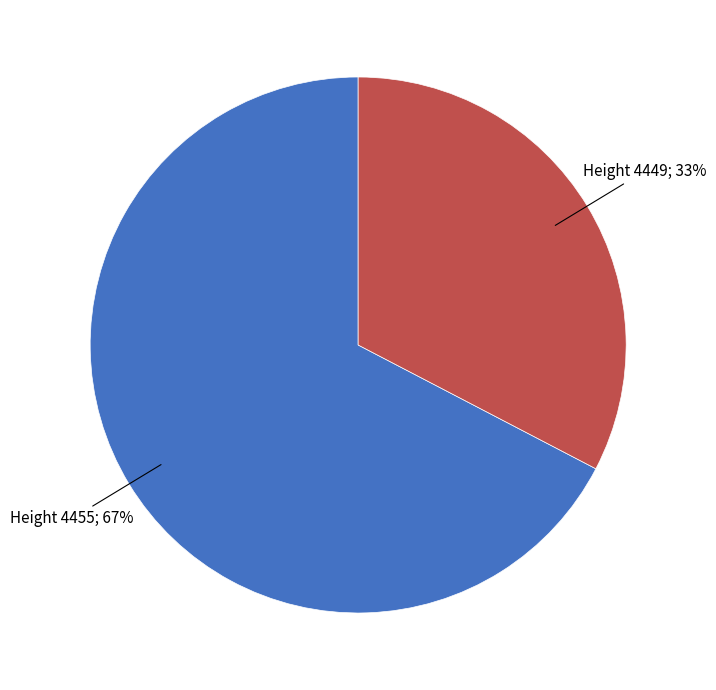

To the nearest percent, what is the average slice percentage?

50%